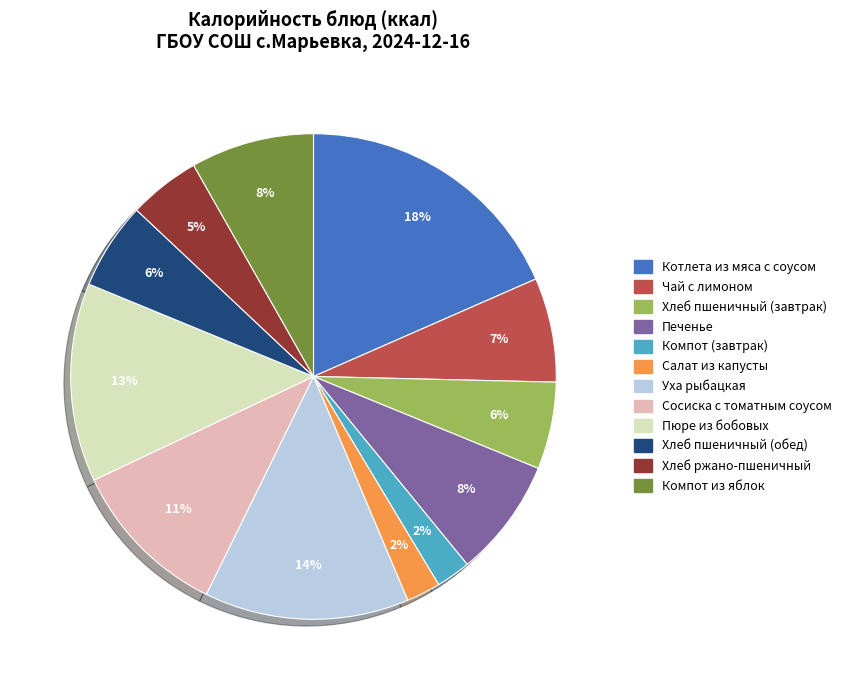

To the nearest percent, what portion does Уха рыбацкая represent?

14%